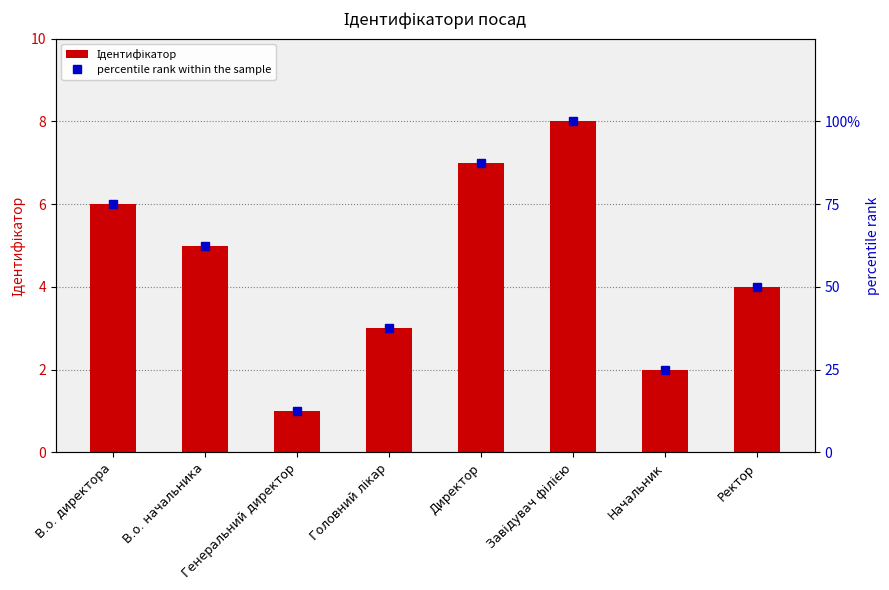

Does the chart contain stacked bars?

No